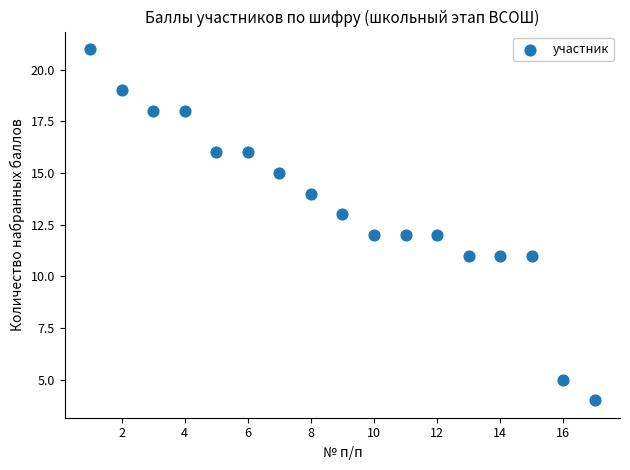

What is the range of Y values (max minus min)?

17